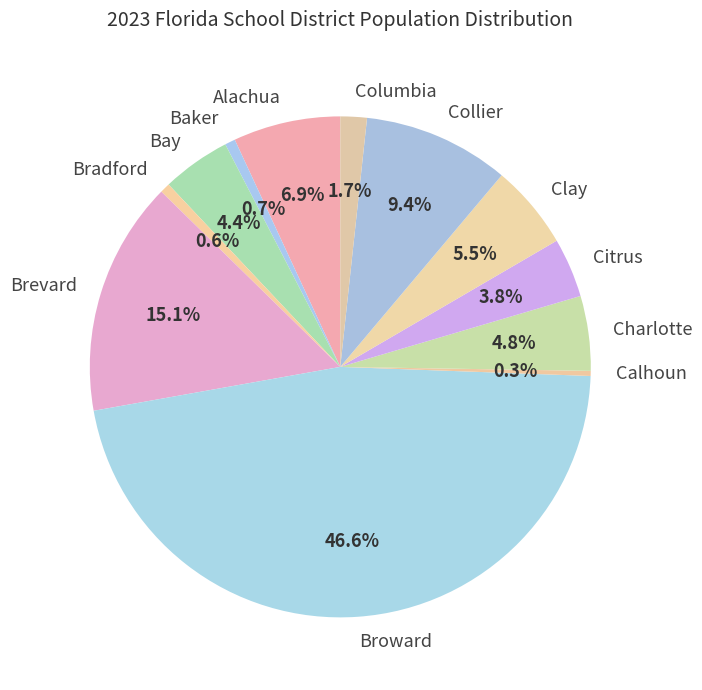

Is the sum of Calhoun and Broward greater than half?

No